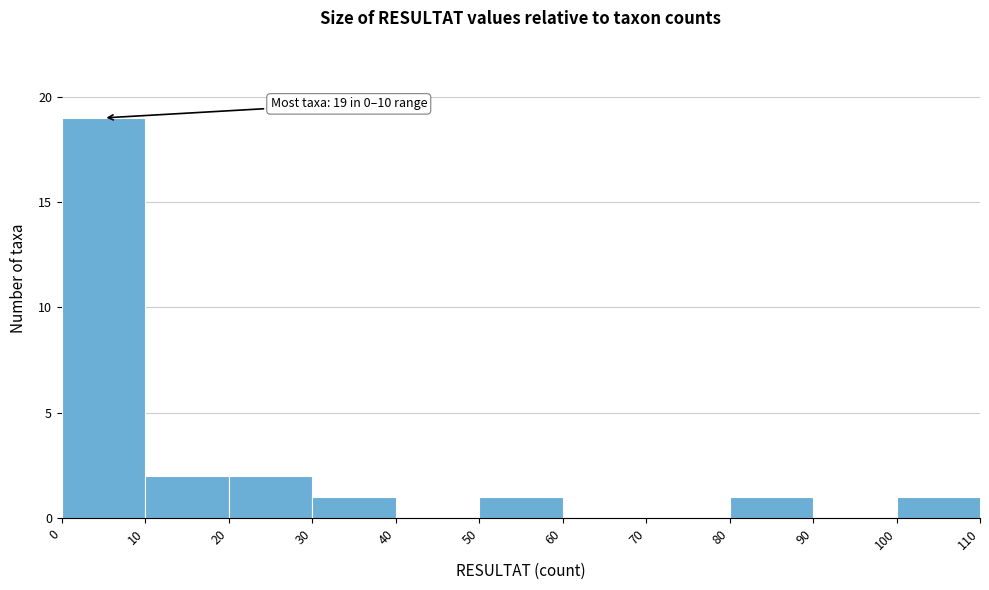

Which range on the x-axis has the tallest bar?

0 to 10